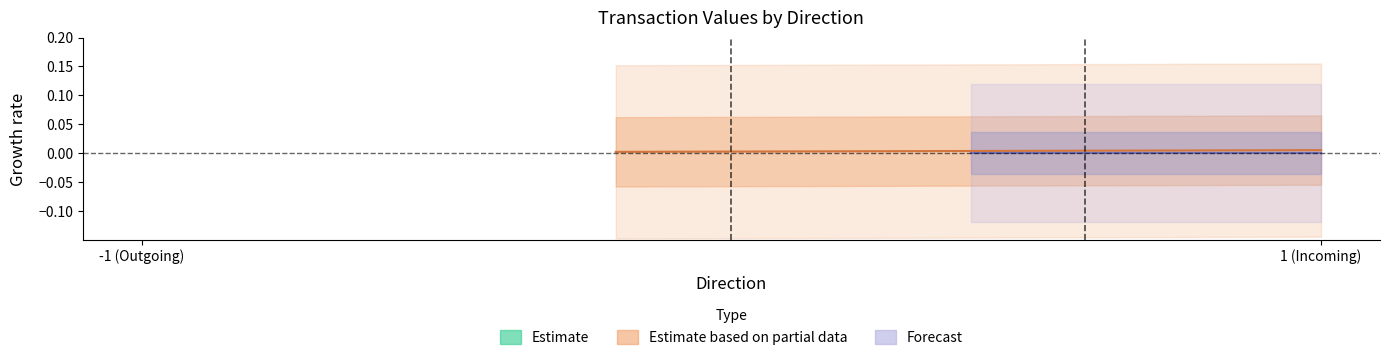

Between 1 and -1, which is larger?

1